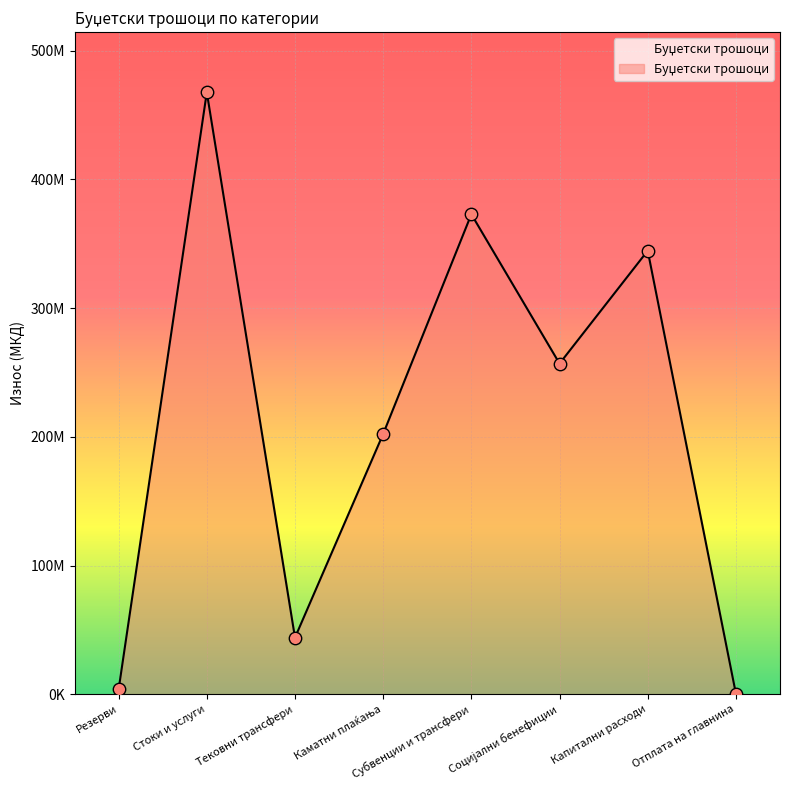

Between Тековни трансфери and Резерви, which is larger?

Тековни трансфери